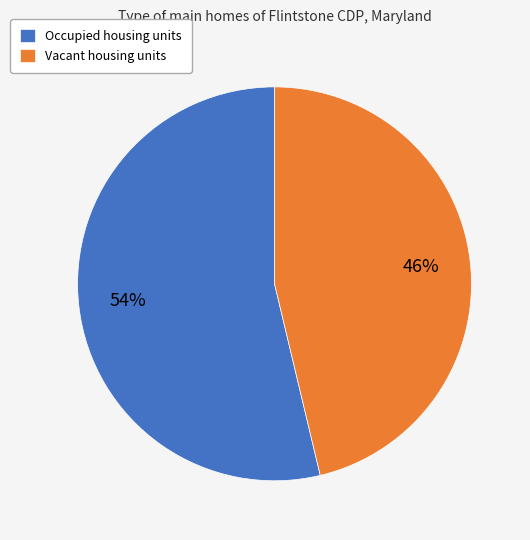

Rank the categories by value from lowest to highest.

Vacant housing units, Occupied housing units